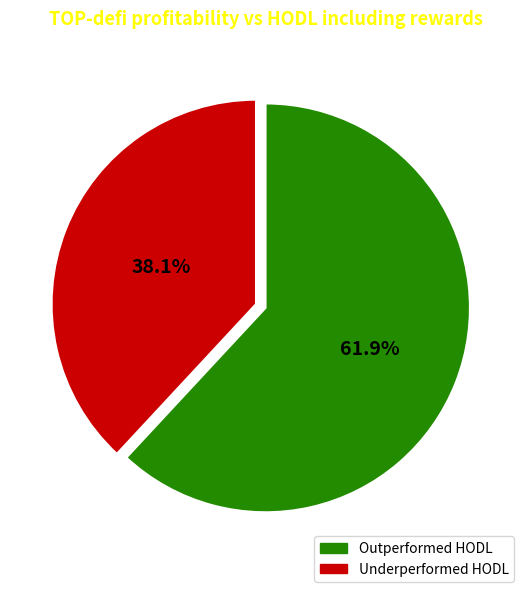

Rank the categories by value from highest to lowest.

Outperformed HODL, Underperformed HODL